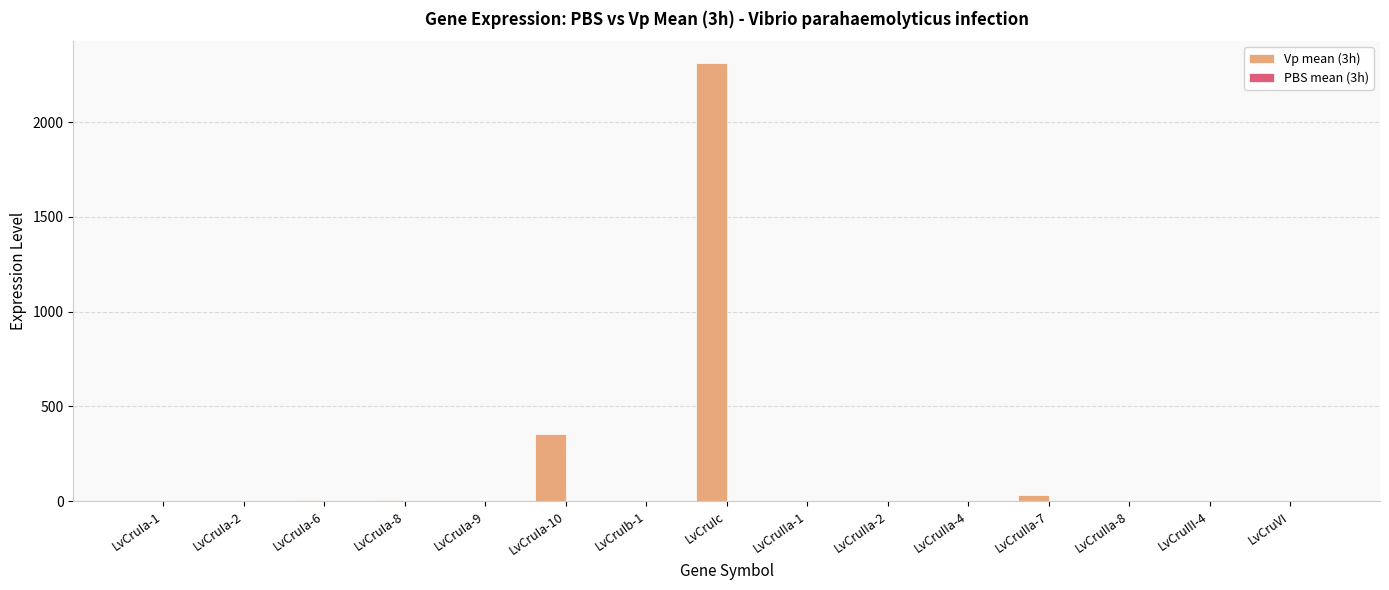

At which category does the chart reach its peak across all series?

LvCruIc